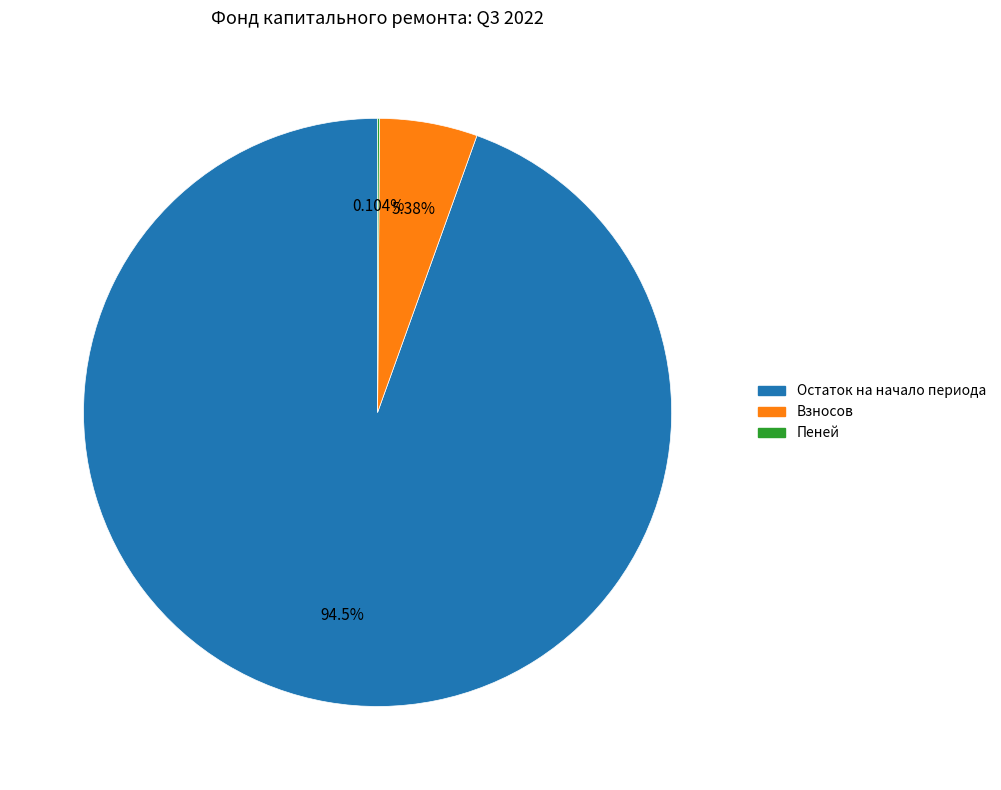

Does any single category account for the majority?

Yes